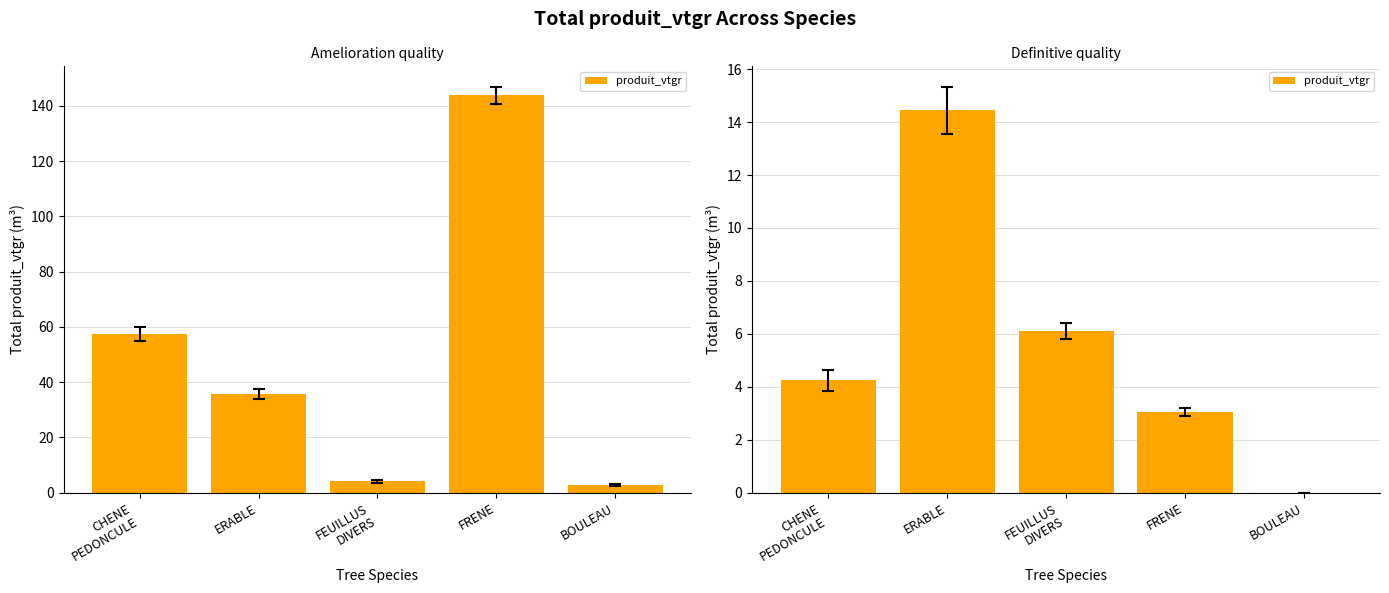

What is the label of the 3rd bar from the left?

FEUILLUS
DIVERS